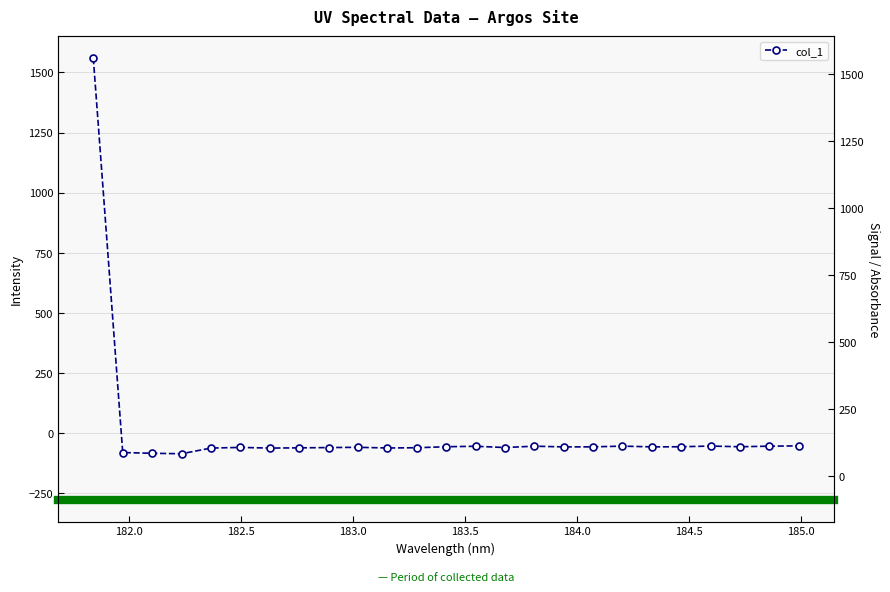

What is the sum of all values?

83.3